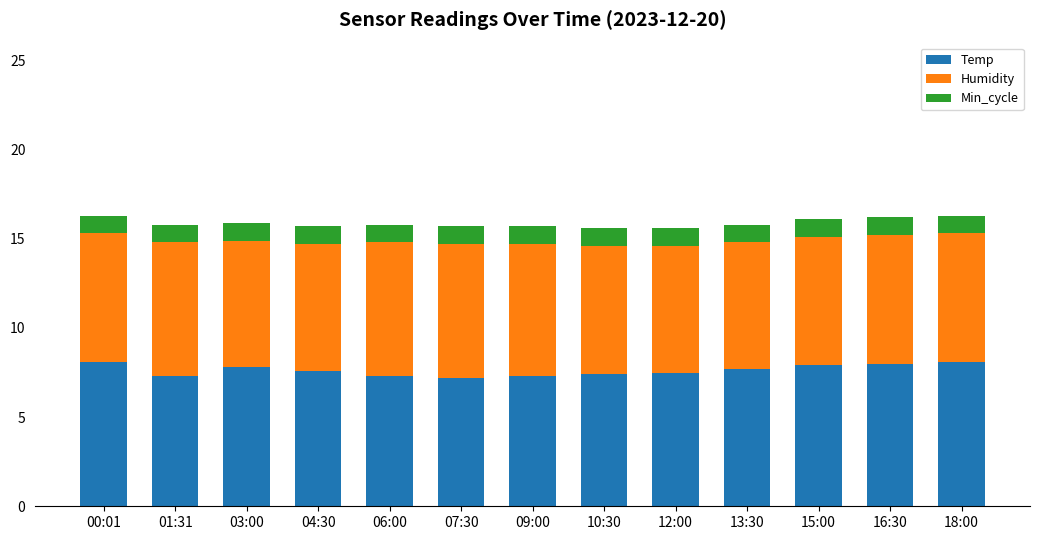

What is the difference between the maximum and minimum values in the Temp series?

0.9